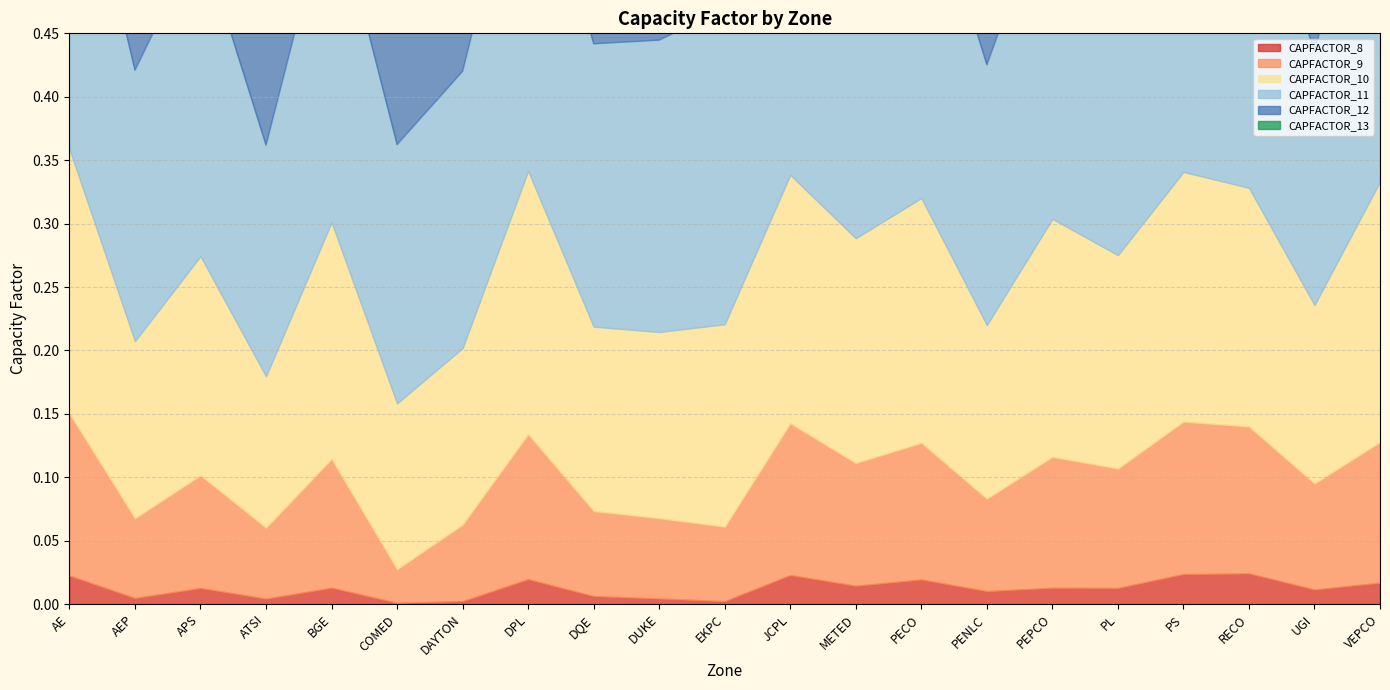

How many series are shown in this chart?

6